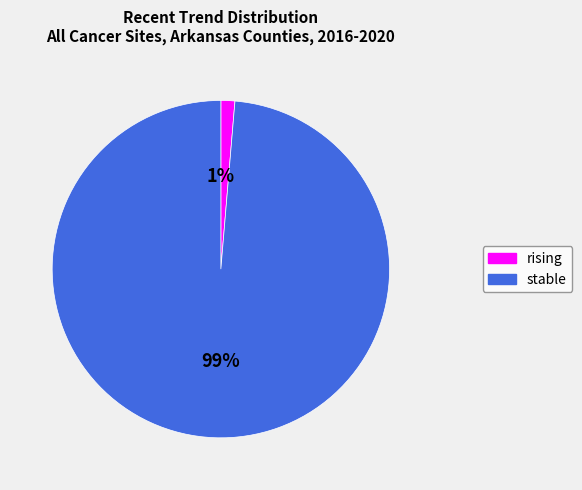

Which slice is the smallest?

rising